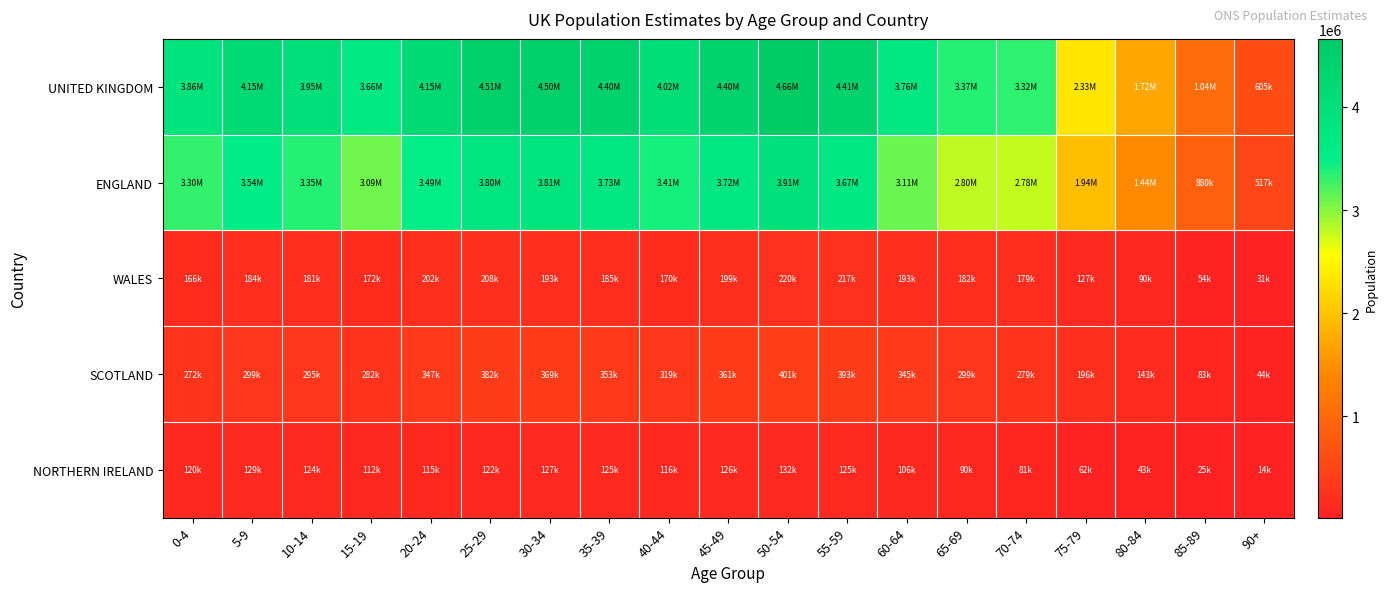

At which category is the sum across all series the highest?

50-54